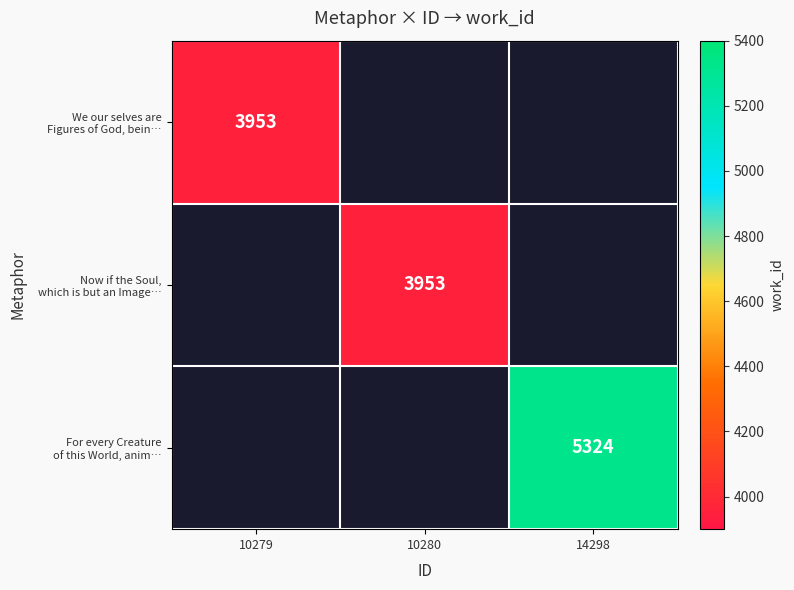

How many positive values does the For every Creature of this World, anim… series have?

1